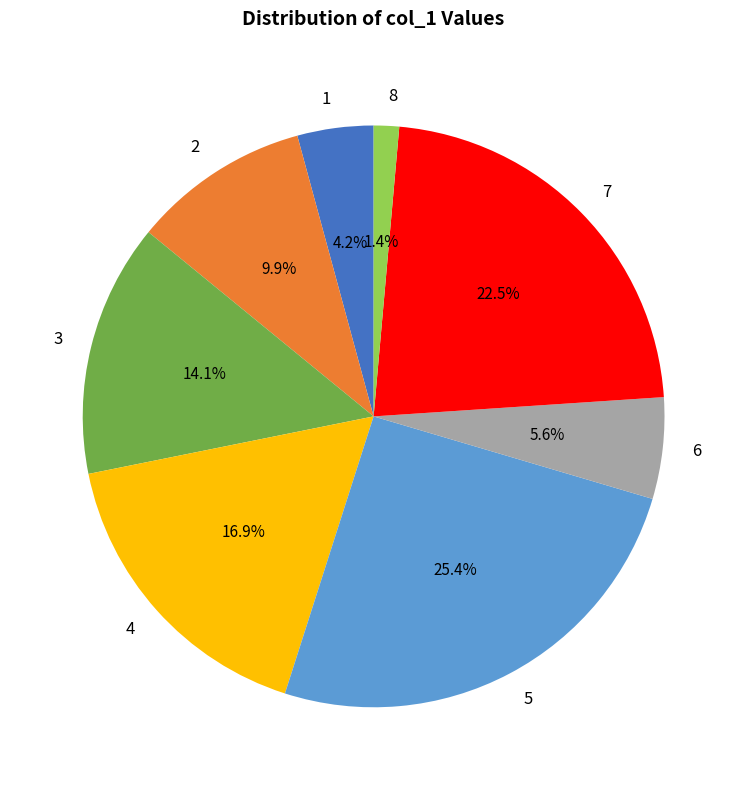

Approximately how many times larger is the value at 1 compared to 5?

0.2